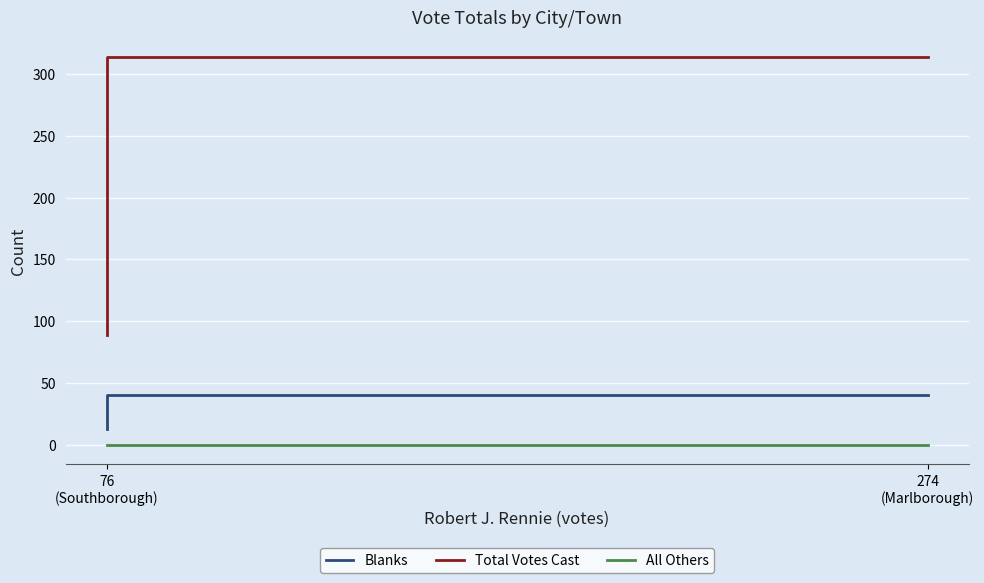

Which series has the largest range (max minus min)?

Total Votes Cast